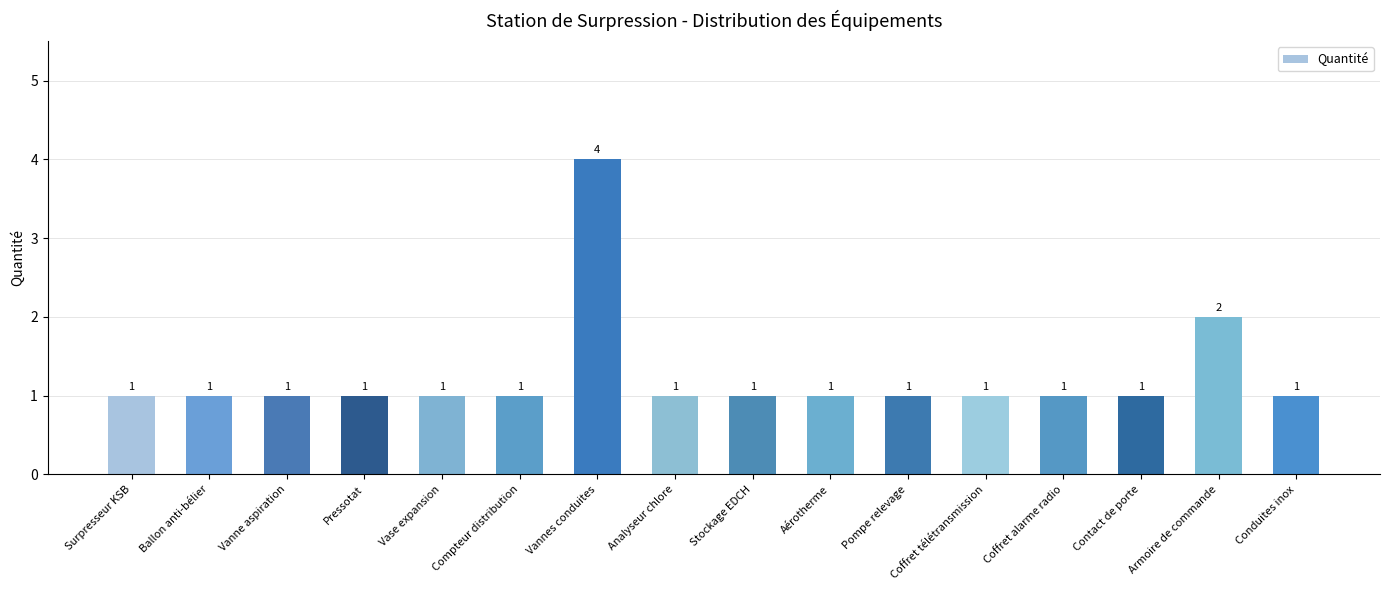

What is the ratio of the value at Aérotherme to the value at Contact de porte?

1.0